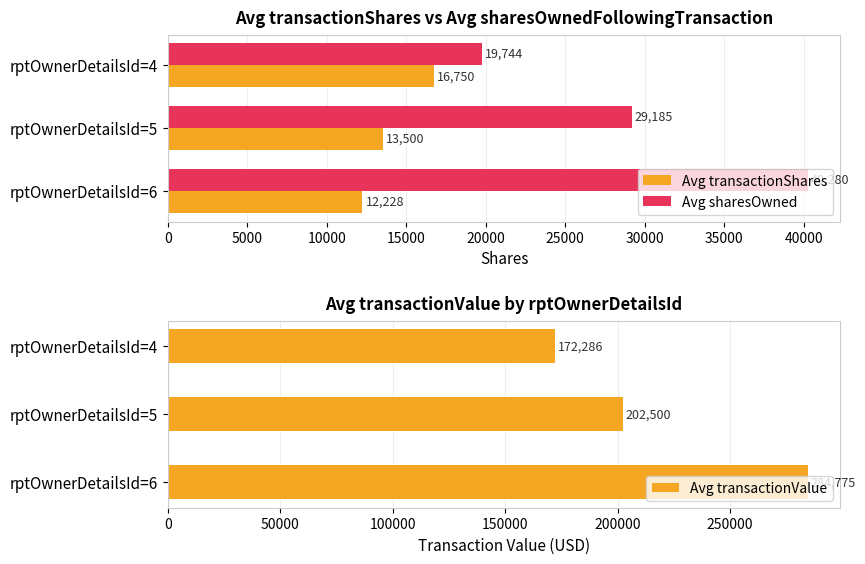

The value of Avg sharesOwned at rptOwnerDetailsId=6 is 40279.7. True or false?

True